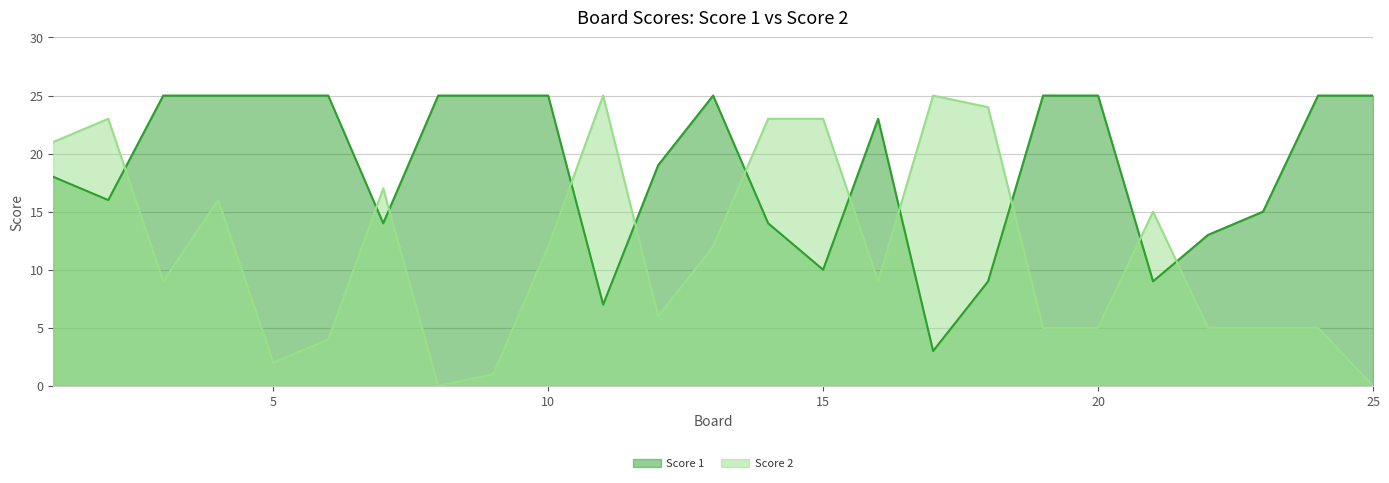

Rank the series by their average value, from lowest to highest.

Score 2, Score 1